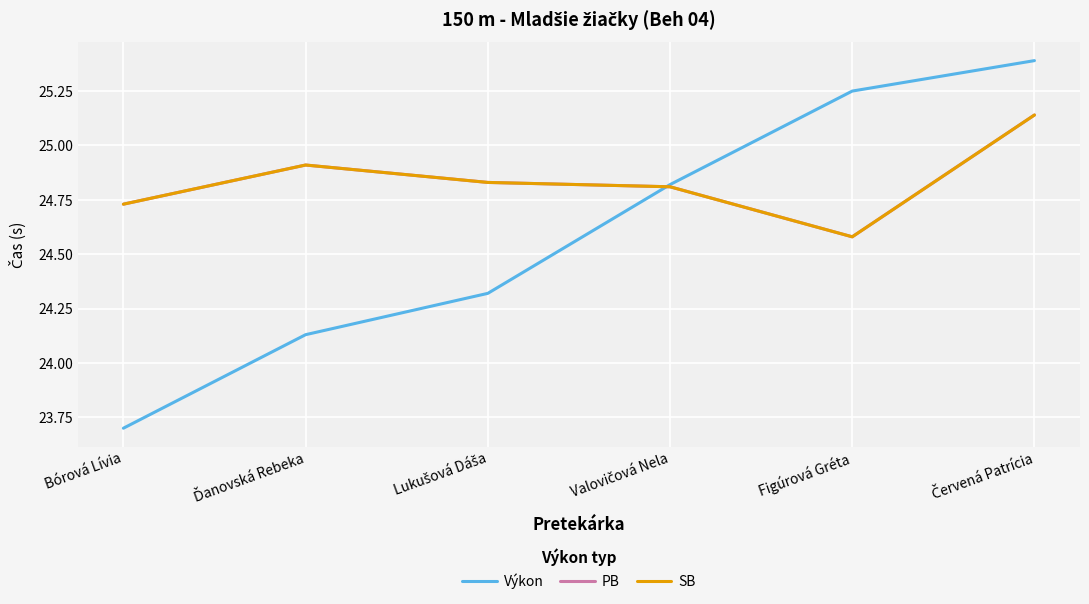

Does the chart have visible grid lines?

Yes